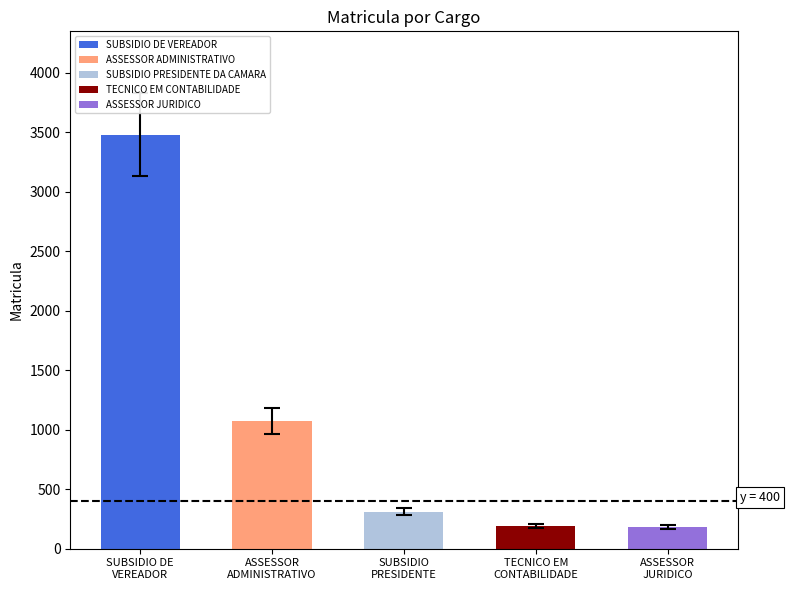

Does the chart contain stacked bars?

No